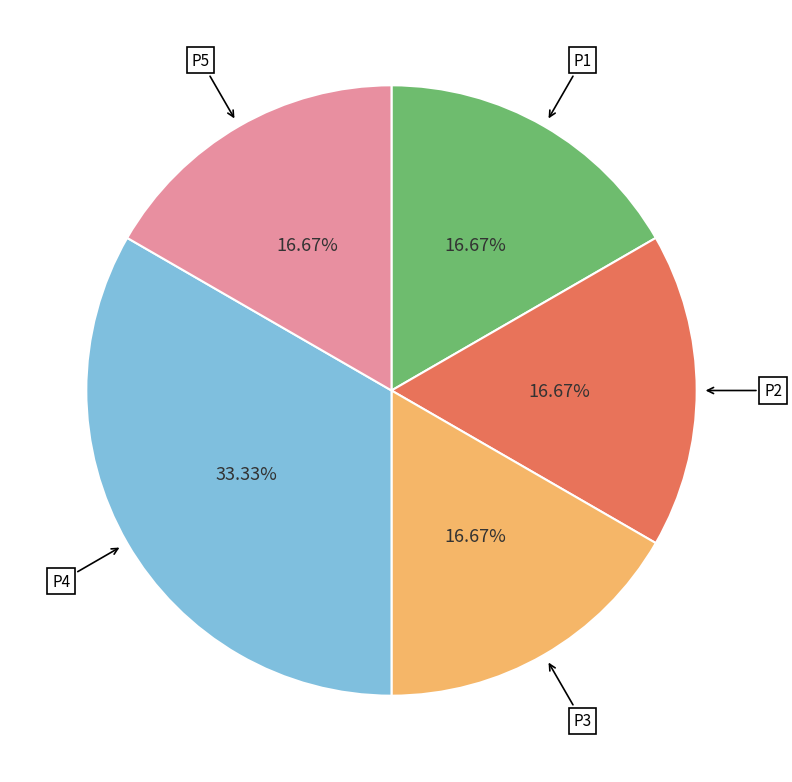

The P4 slice represents 47% of the pie. True or false?

False